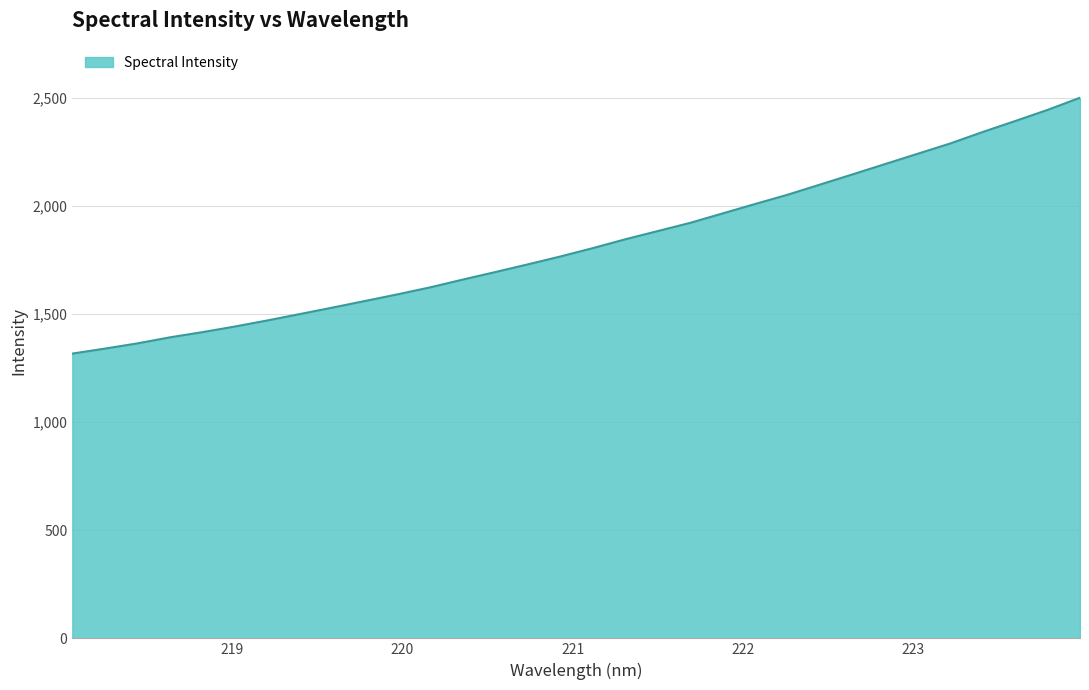

What is the greatest value displayed?

2501.3